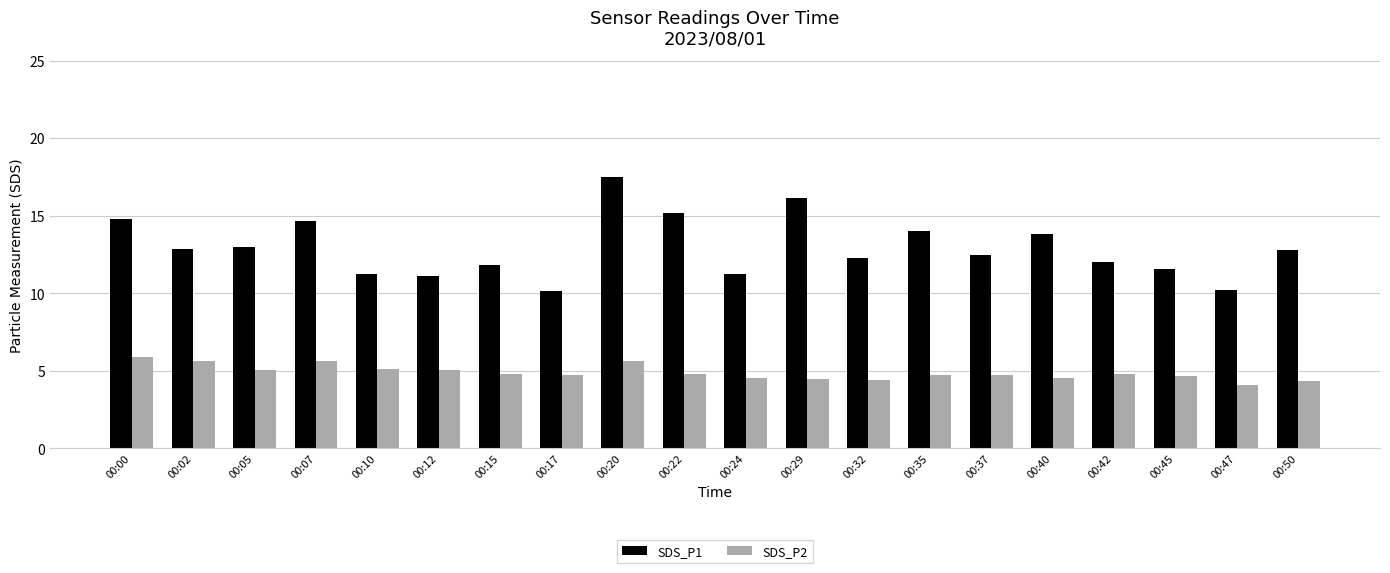

What is the smallest value displayed?

4.1